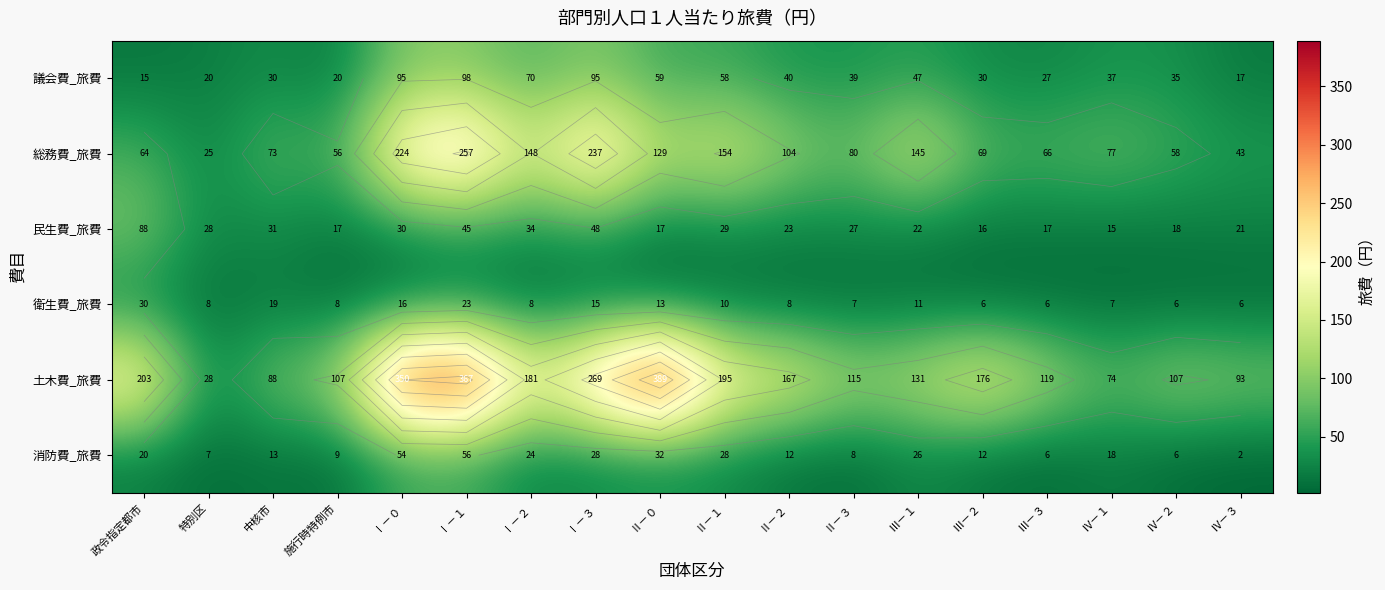

Rank the series by their maximum value, from lowest to highest.

衛生費_旅費, 消防費_旅費, 民生費_旅費, 議会費_旅費, 総務費_旅費, 土木費_旅費